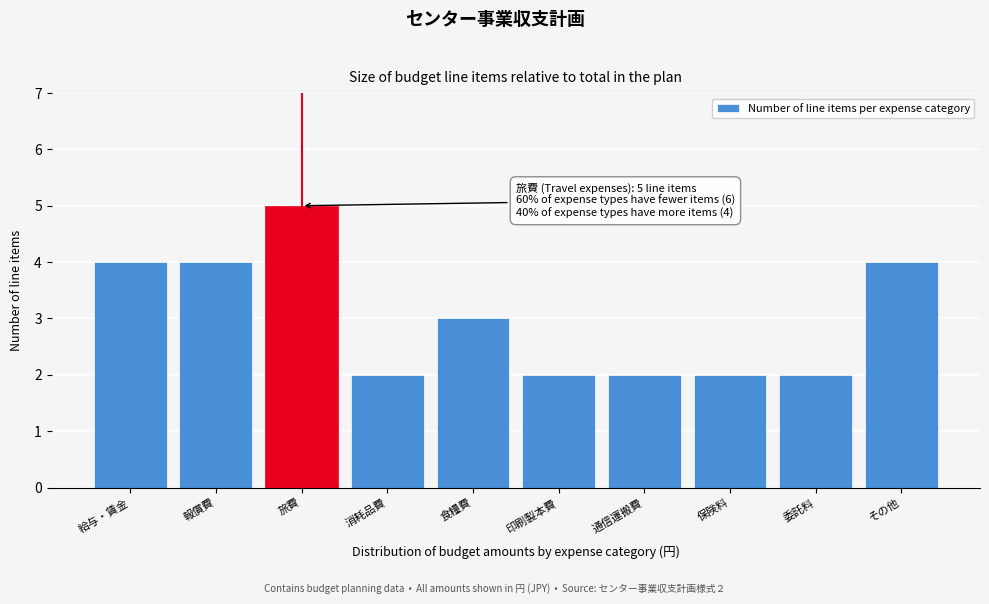

Reading left to right, list all the values displayed in this chart.

給与・賃金=4	報償費=4	旅費=5	消耗品費=2	食糧費=3	印刷製本費=2	通信運搬費=2	保険料=2	委託料=2	その他=4